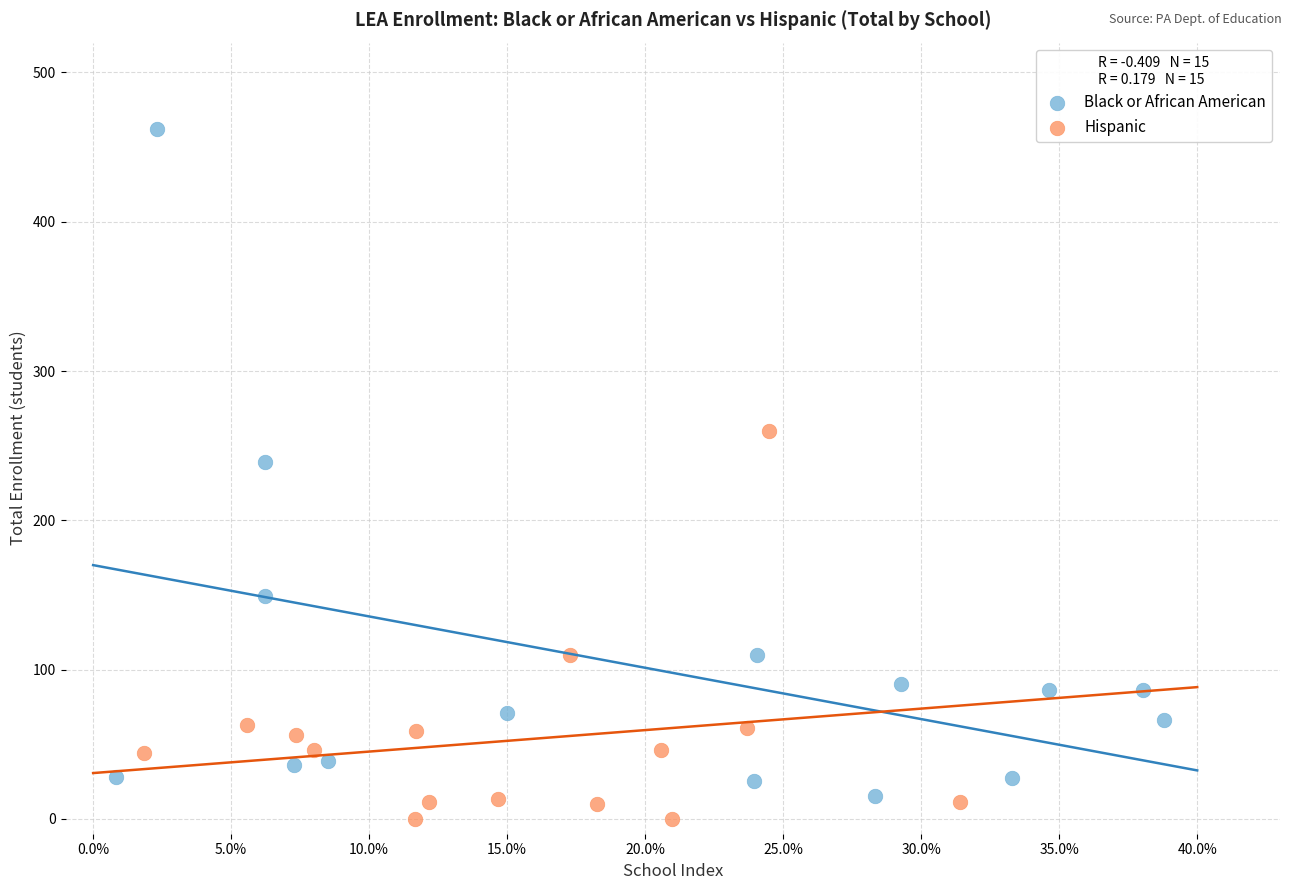

Which series reaches the maximum Y coordinate?

Black or African American